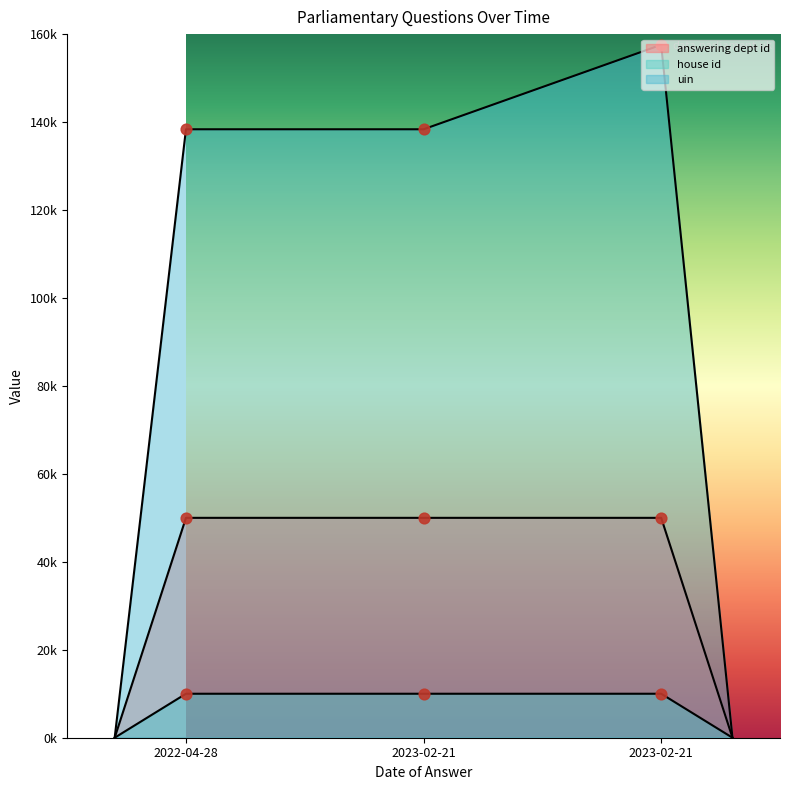

At which category is the sum across all series the highest?

2023-02-21